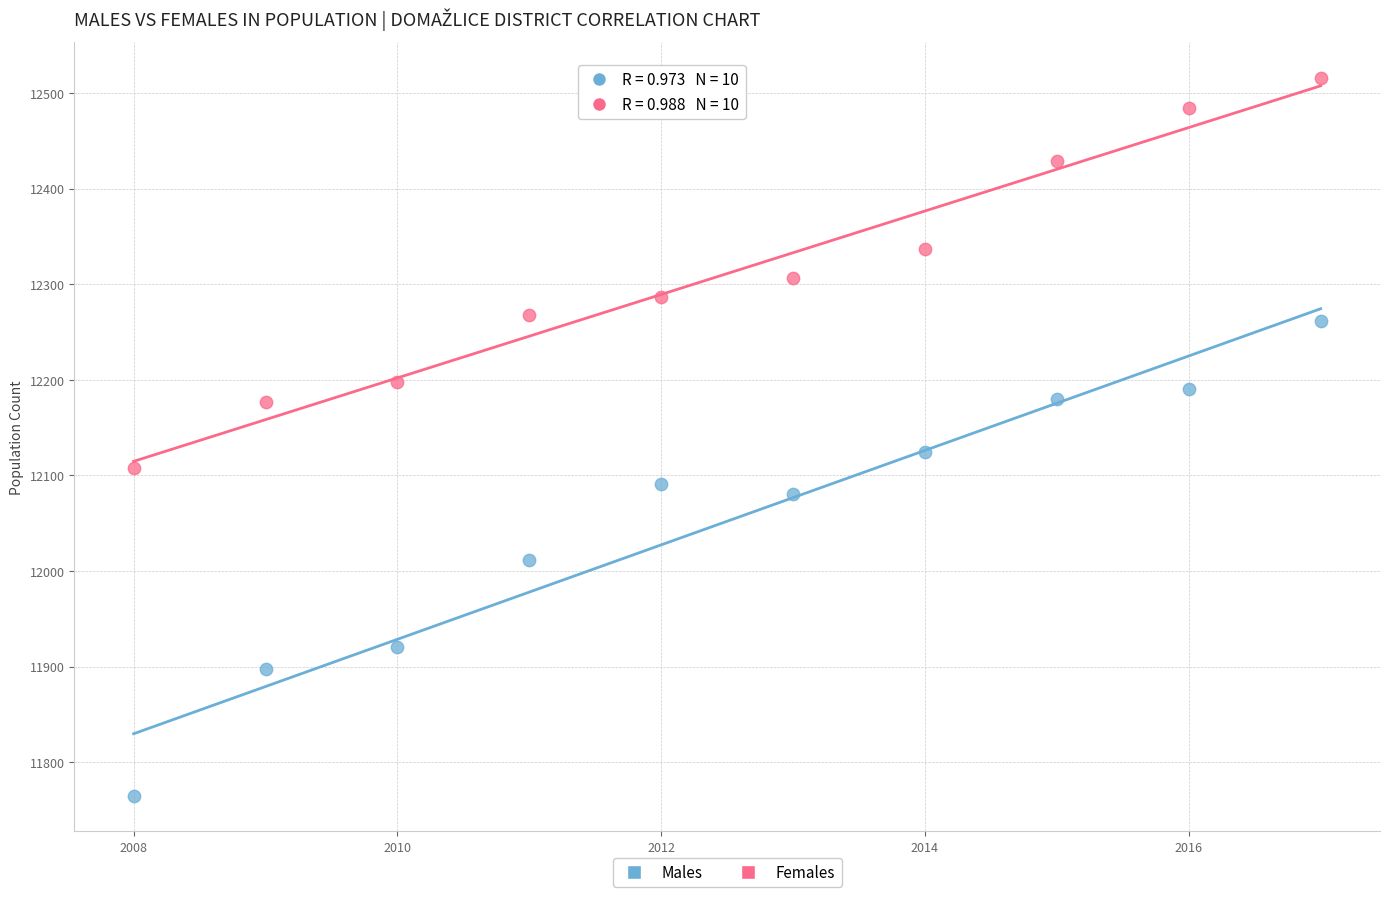

Across all series, what Y value is closest to 12140?

12124